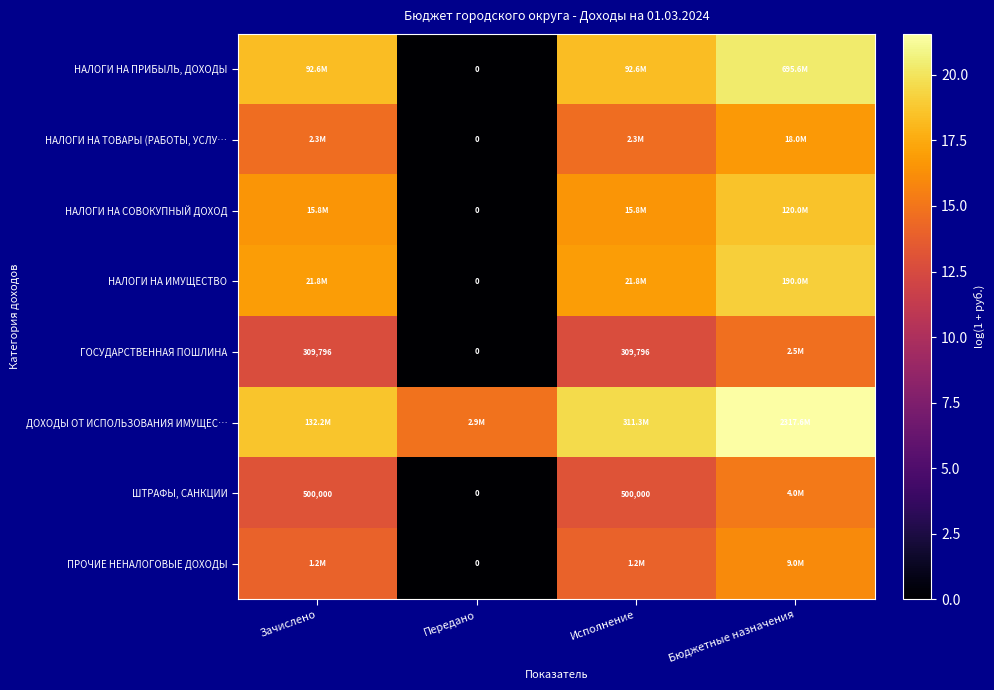

Rank the categories by НАЛОГИ НА СОВОКУПНЫЙ ДОХОД value from highest to lowest.

Бюджетные назначения, Зачислено, Исполнение, Передано